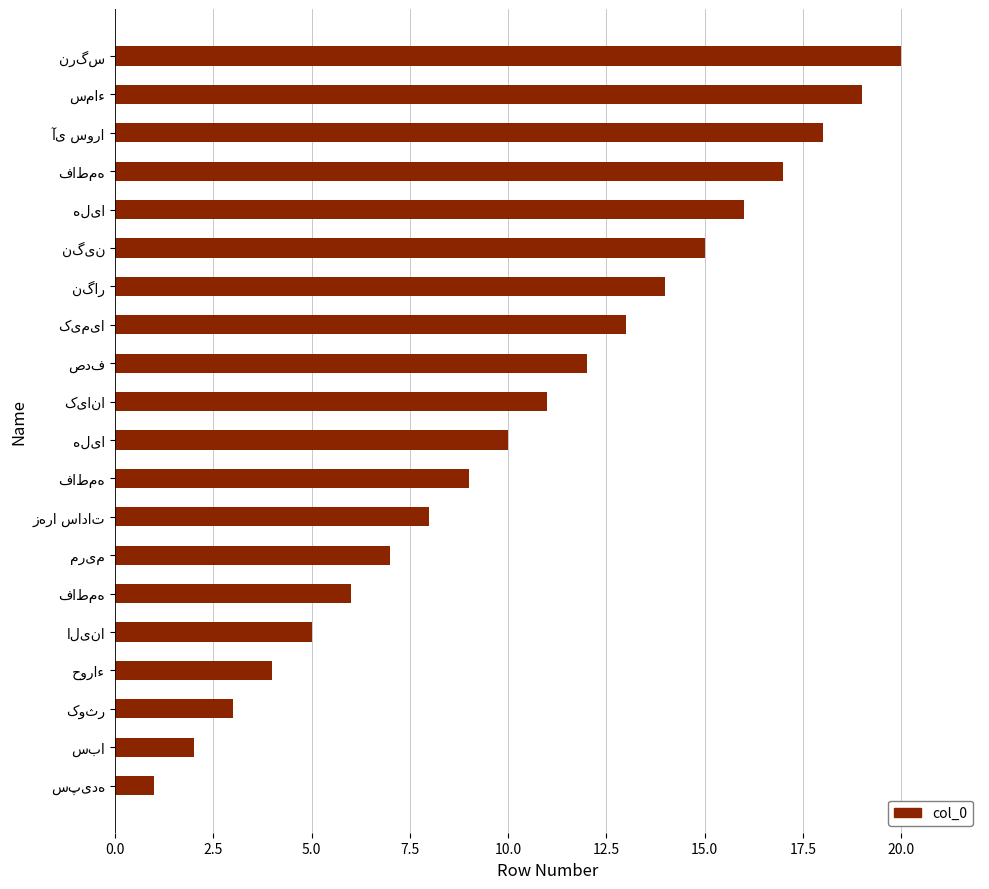

Are the bars horizontal?

Yes